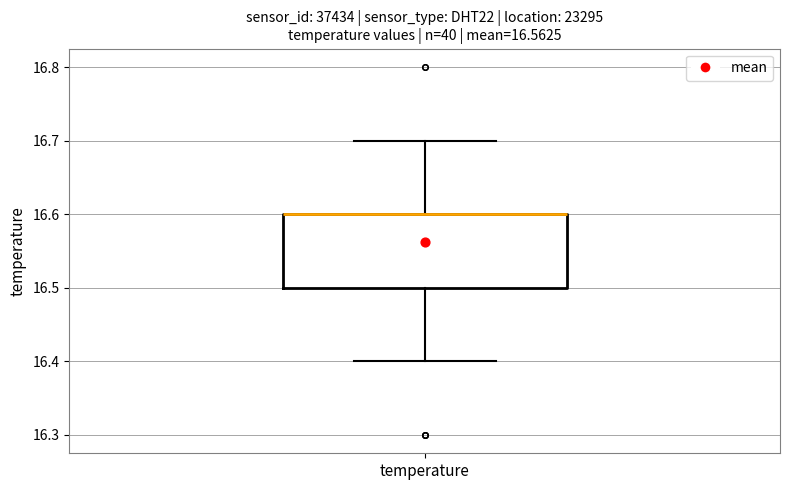

Transcribe this box plot: give where the median line is, the range the box spans, and where the two whiskers end, as read against the y-axis. The values are not printed on the chart, so give them approximately, as read against the axis.

median 16.6 (drawn on the box's upper edge), box 16.5 to 16.6, whiskers 16.4 to 16.7